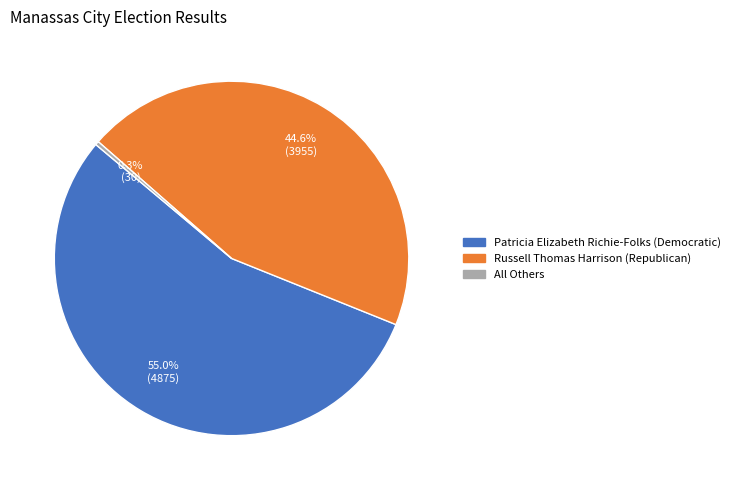

To the nearest percent, what percentage of the pie is Russell Thomas Harrison (Republican)?

45%